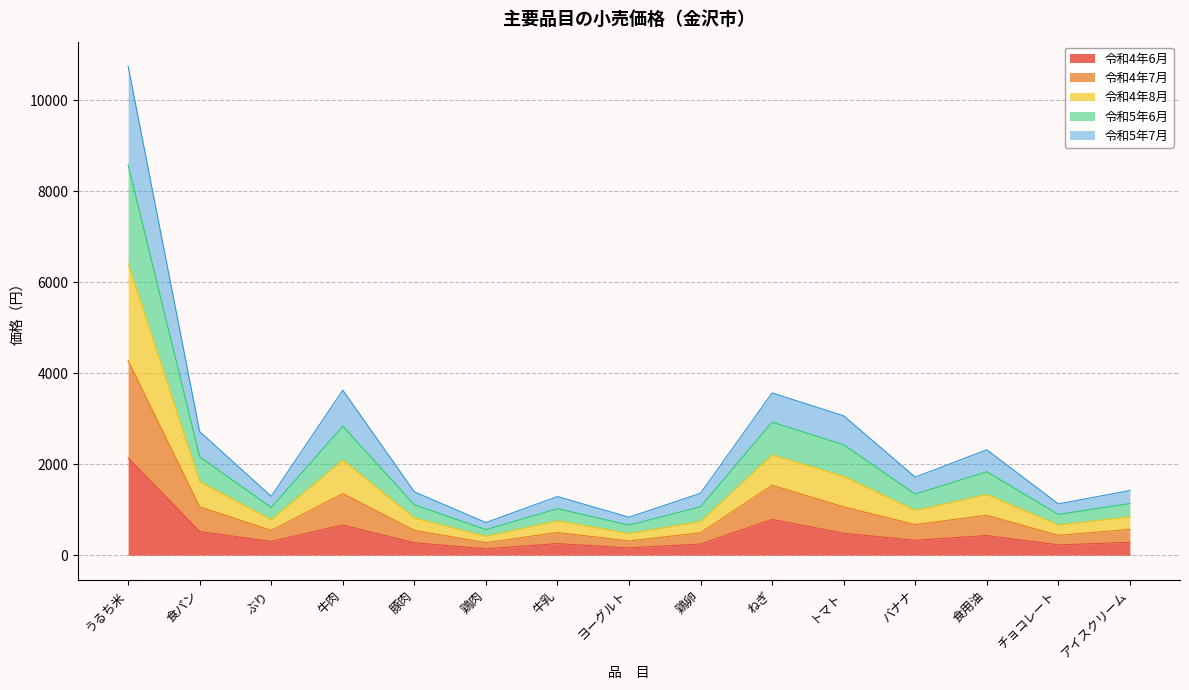

Rank the series by their maximum value, from lowest to highest.

令和4年6月, 令和5年7月, 令和4年7月, 令和5年6月, 令和4年8月